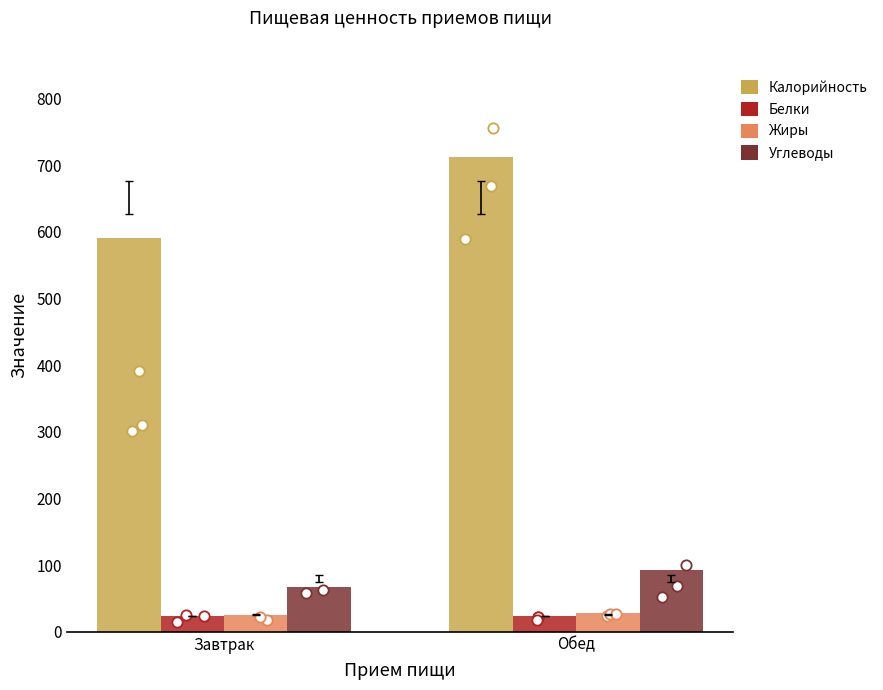

Which series contains the highest Y value?

Калорийность